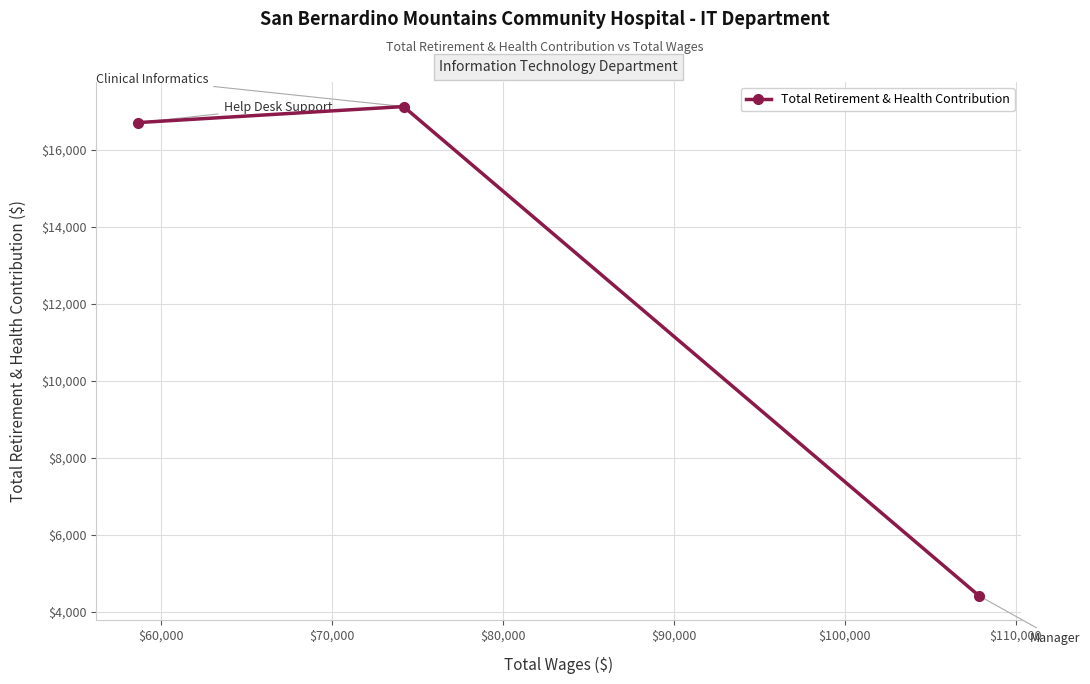

What is the average value?

12752